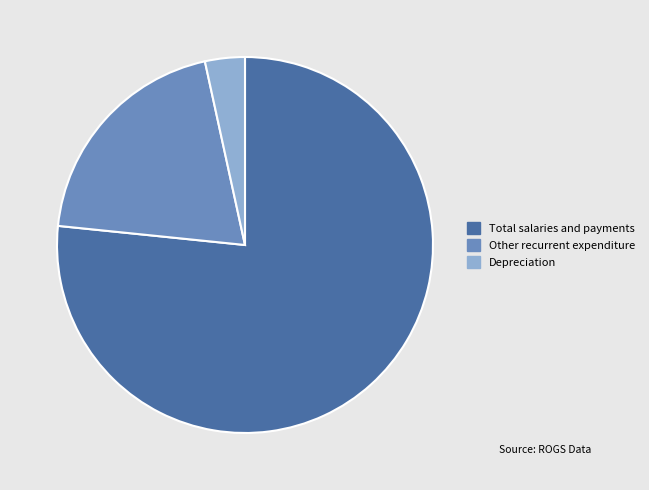

Rank the categories by value from lowest to highest.

Depreciation, Other recurrent expenditure, Total salaries and payments